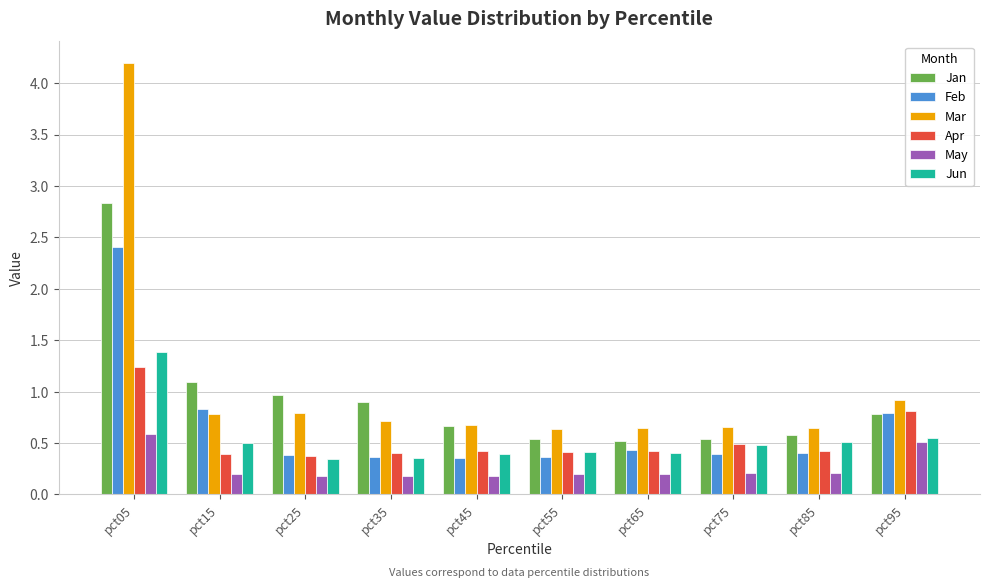

What is the difference between the highest and lowest values at pct25?

0.8